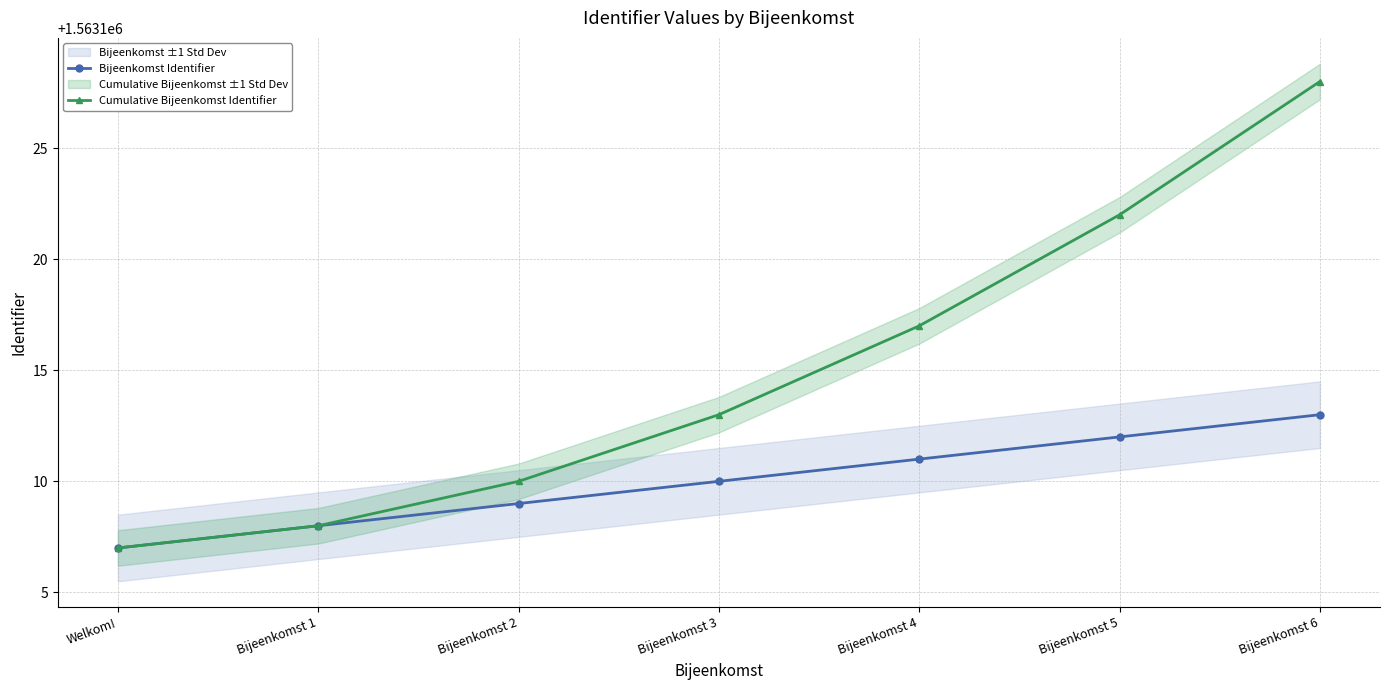

Reading left to right, extract all data points from this chart.

Bijeenkomst Identifier: Welkom!=1563107	Bijeenkomst 1=1563108	Bijeenkomst 2=1563109	Bijeenkomst 3=1563110	Bijeenkomst 4=1563111	Bijeenkomst 5=1563112	Bijeenkomst 6=1563113
Cumulative Bijeenkomst Identifier: Welkom!=1563107	Bijeenkomst 1=1563108	Bijeenkomst 2=1563110	Bijeenkomst 3=1563113	Bijeenkomst 4=1563117	Bijeenkomst 5=1563122	Bijeenkomst 6=1563128